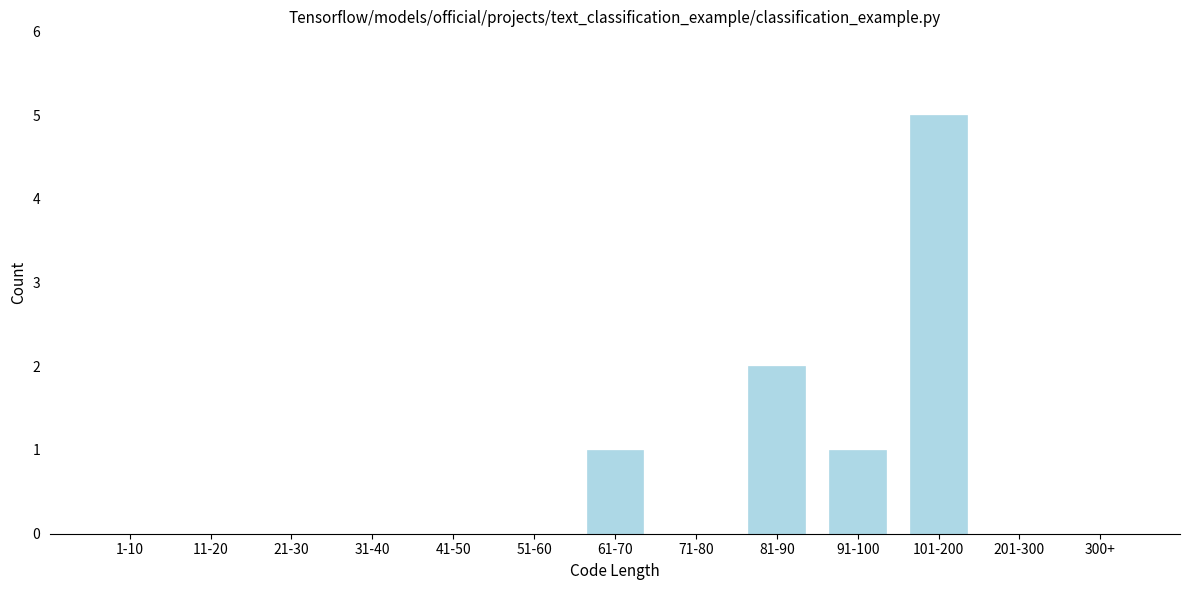

Reading left to right, extract all data points from this chart.

1-10=0	11-20=0	21-30=0	31-40=0	41-50=0	51-60=0	61-70=1	71-80=0	81-90=2	91-100=1	101-200=5	201-300=0	300+=0